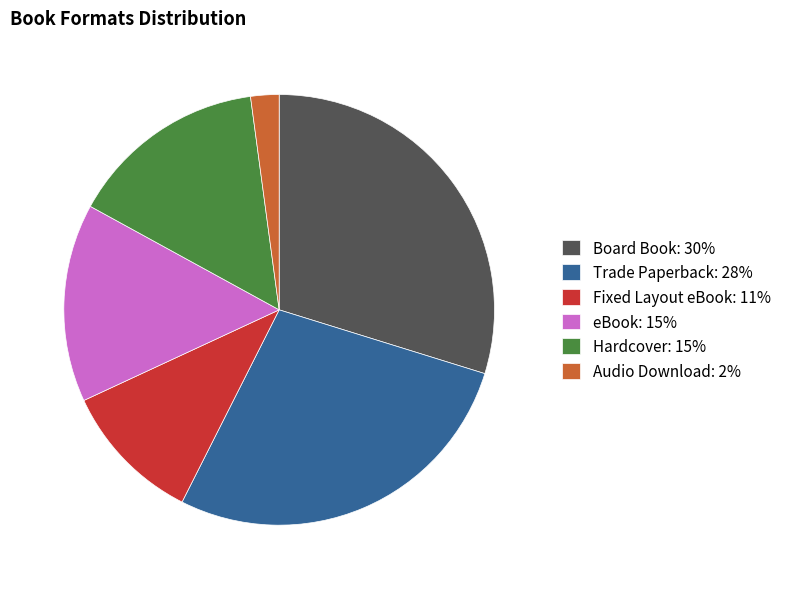

The Audio Download slice represents 2% of the pie. True or false?

True